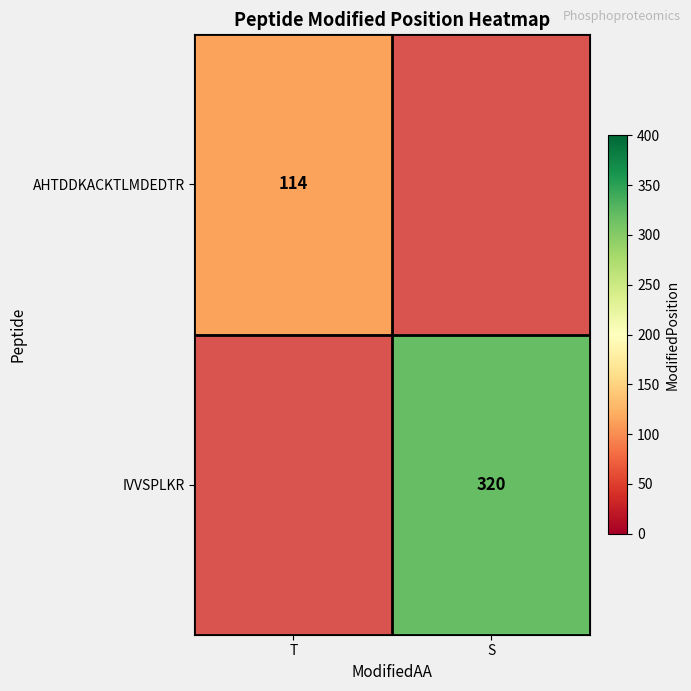

The value of IVVSPLKR at S is 197. True or false?

False